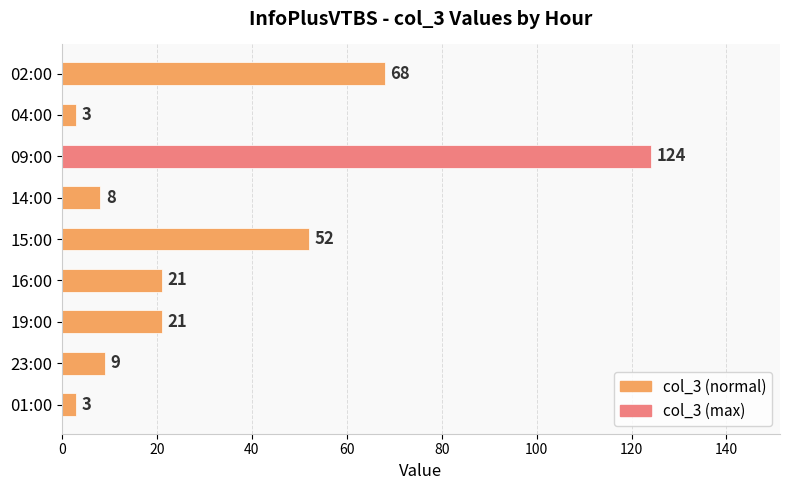

What is the sum of all values?

309